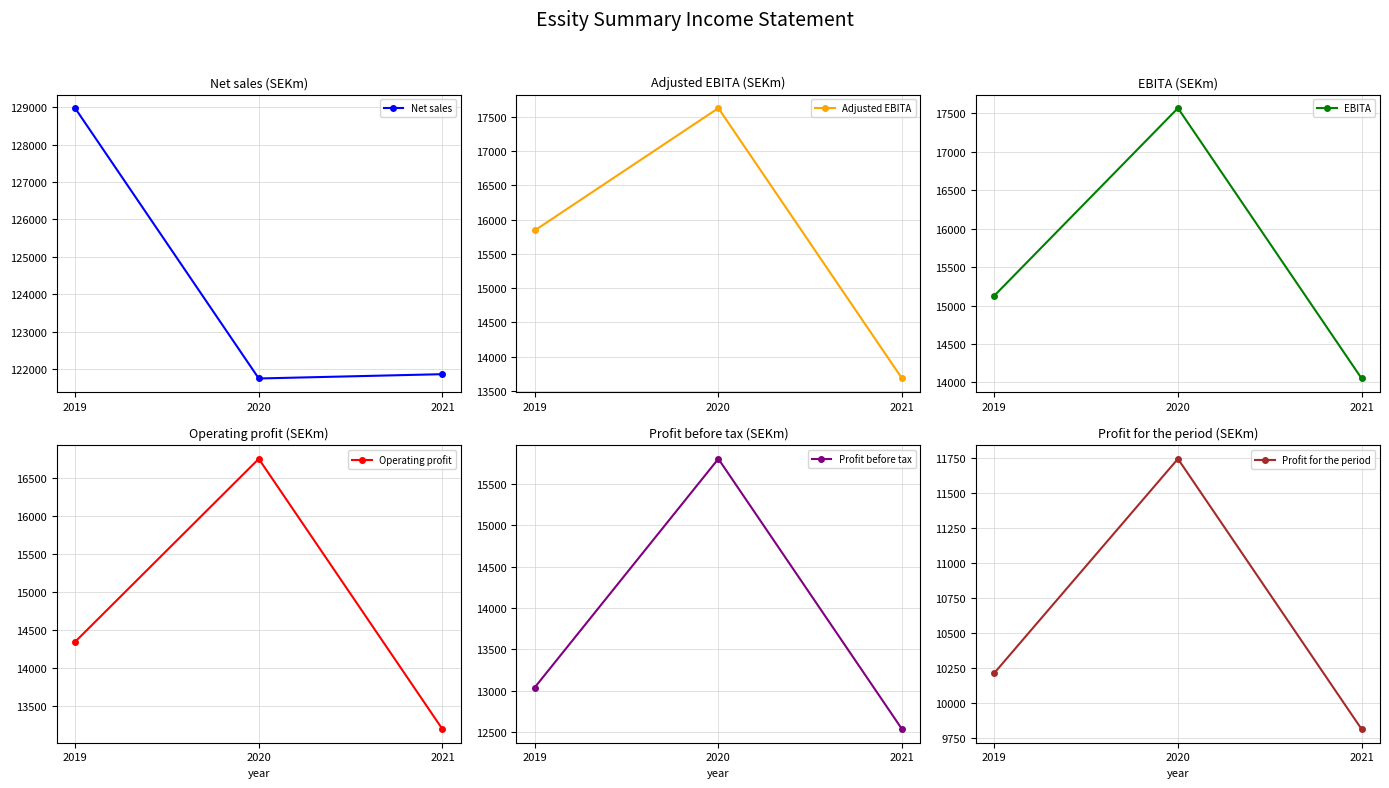

The value of EBITA at 2019 is 7737. True or false?

False